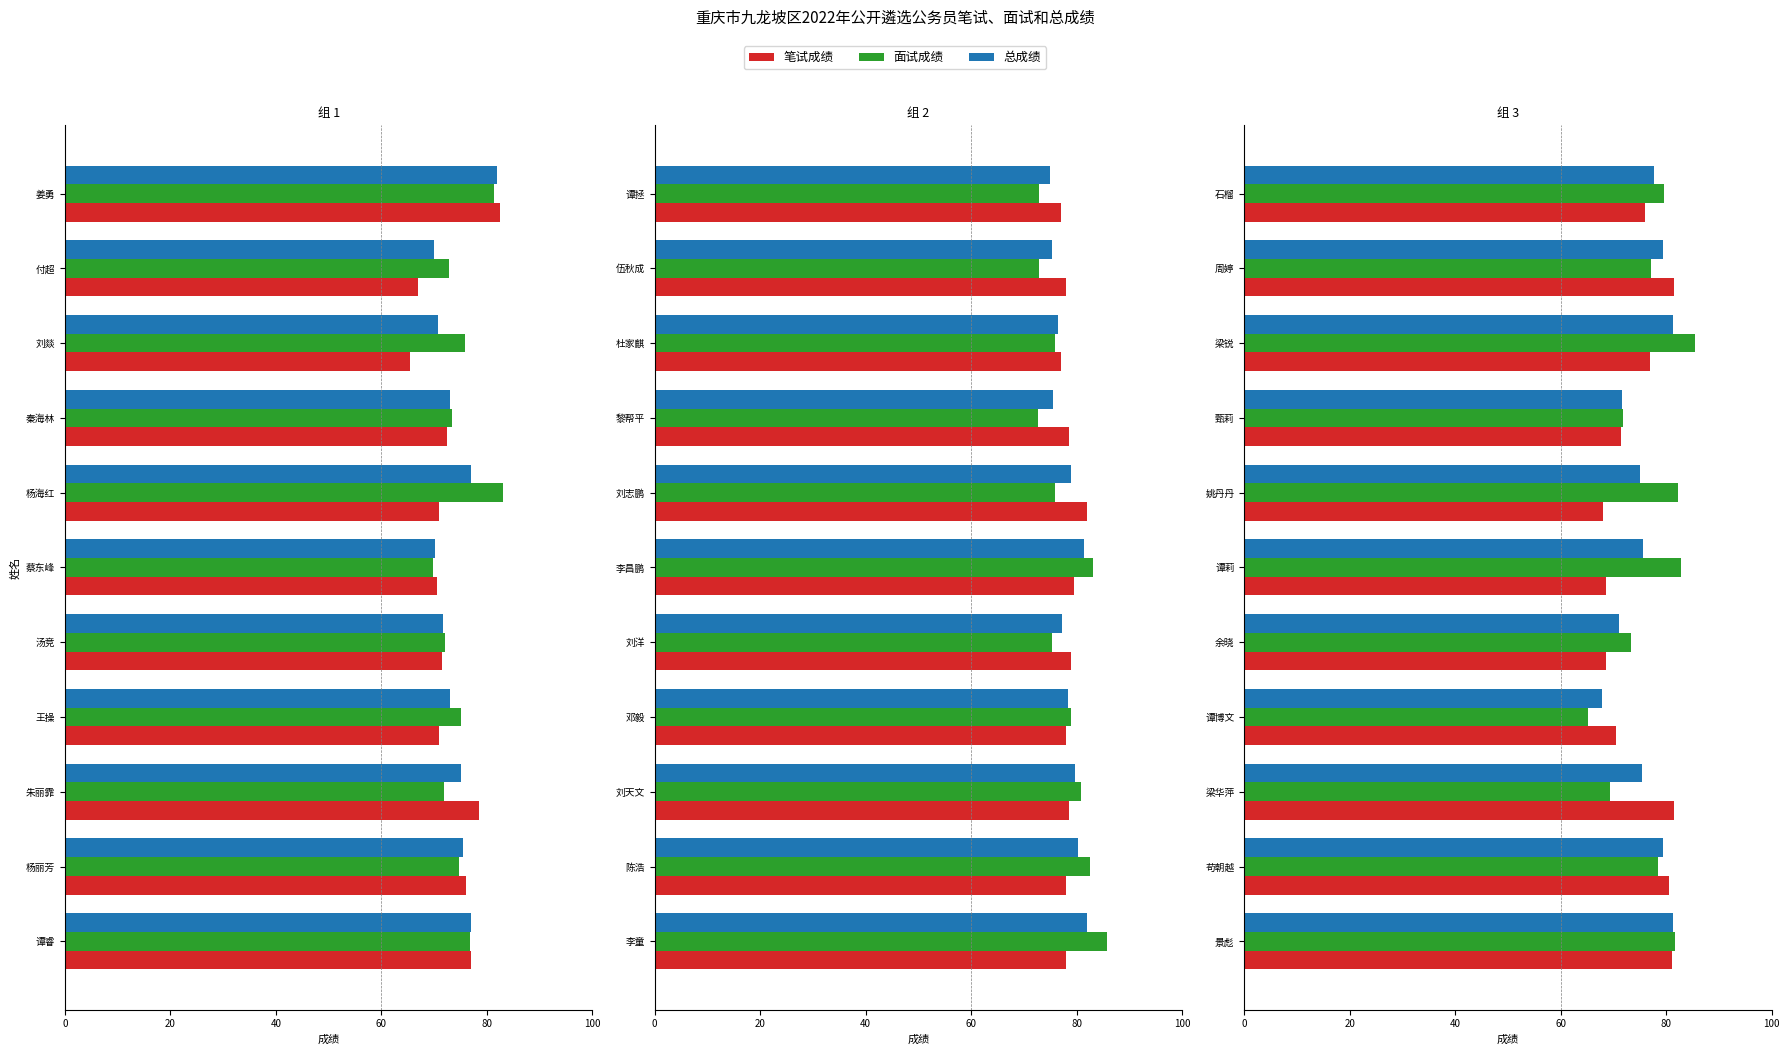

What is the greatest value displayed?

85.4